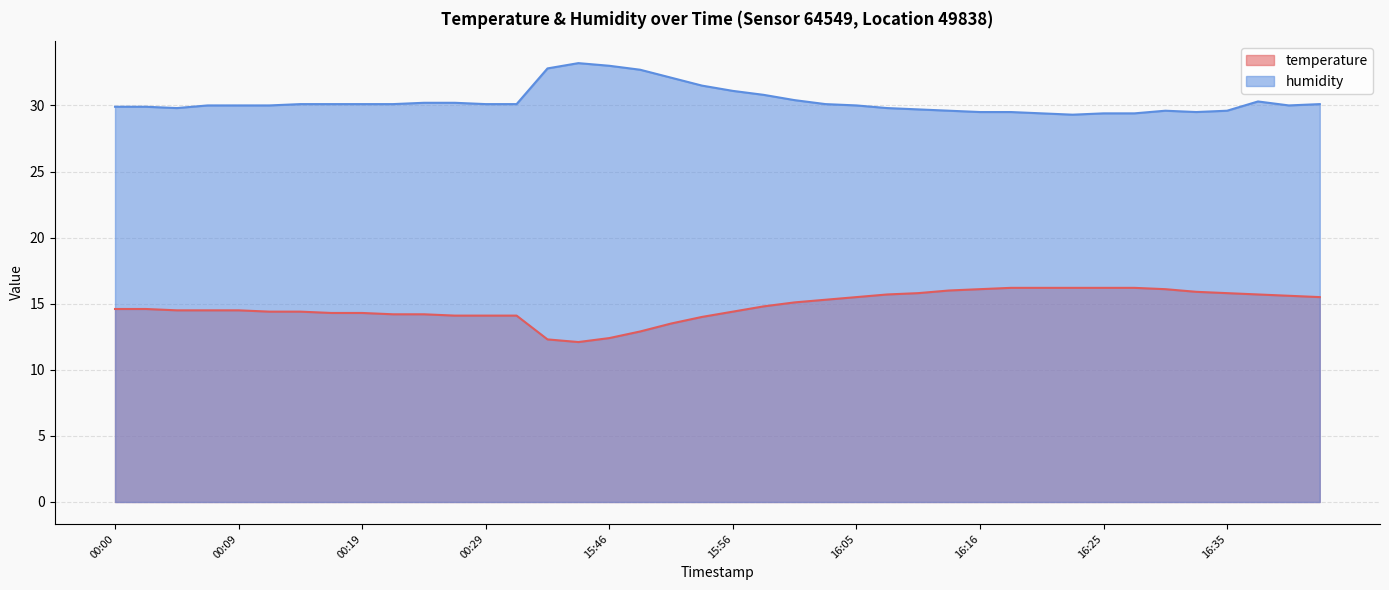

True or false: humidity and temperature intersect in this chart.

False